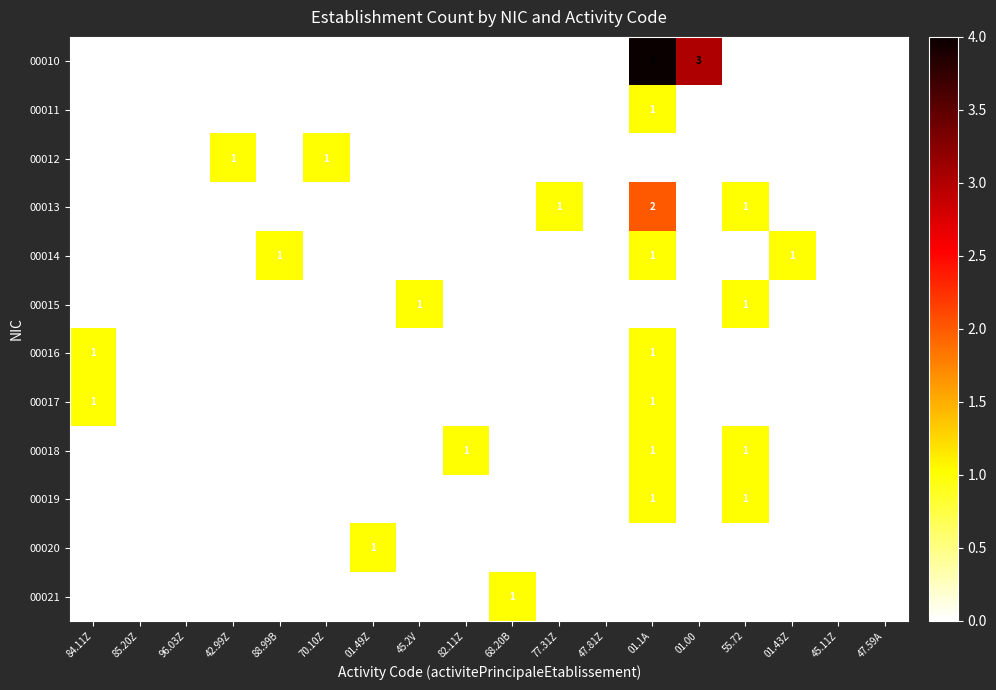

True or false: 00018 has a value of 1 at 01.1A.

True